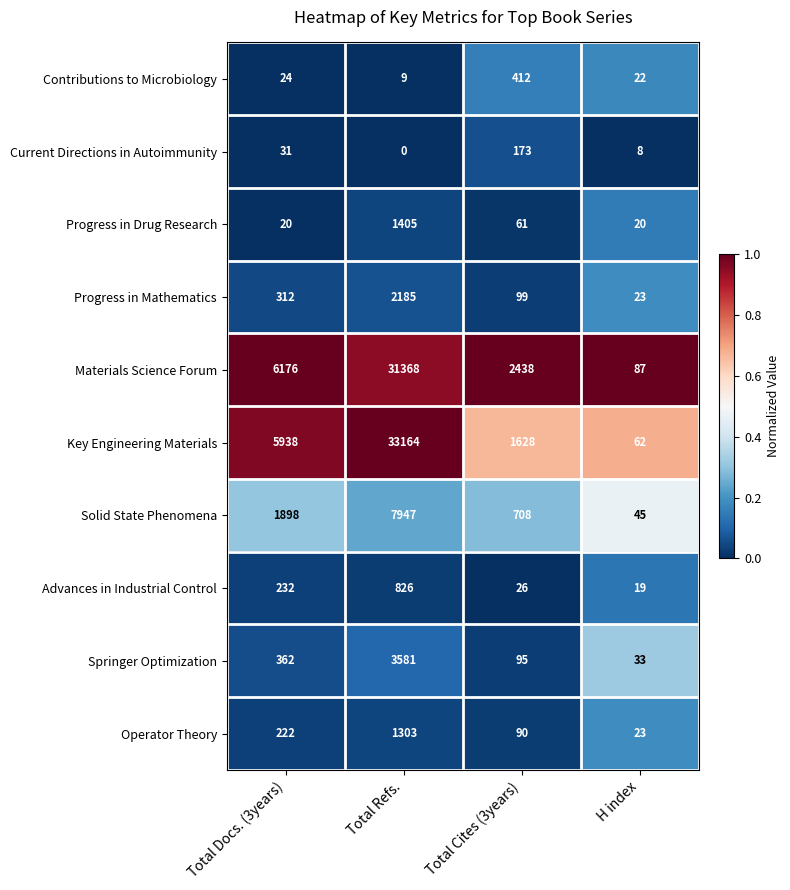

Which label corresponds to the smallest value in the chart?

Total Refs.